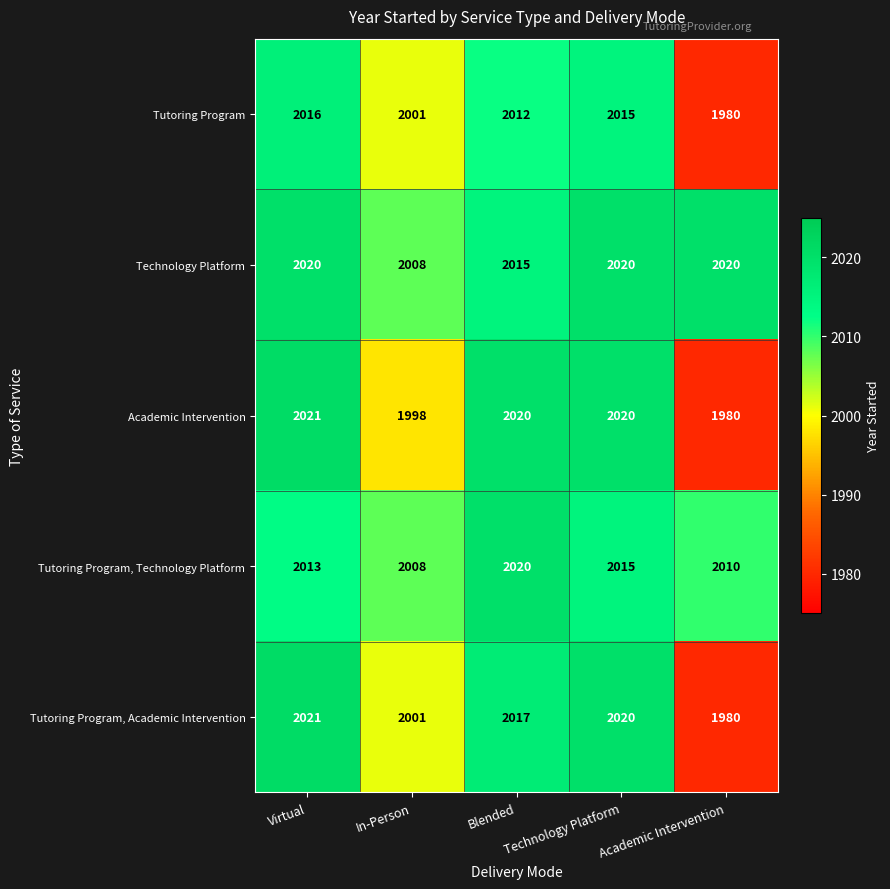

Is it true that Tutoring Program, Academic Intervention equals 1125 at Blended?

False